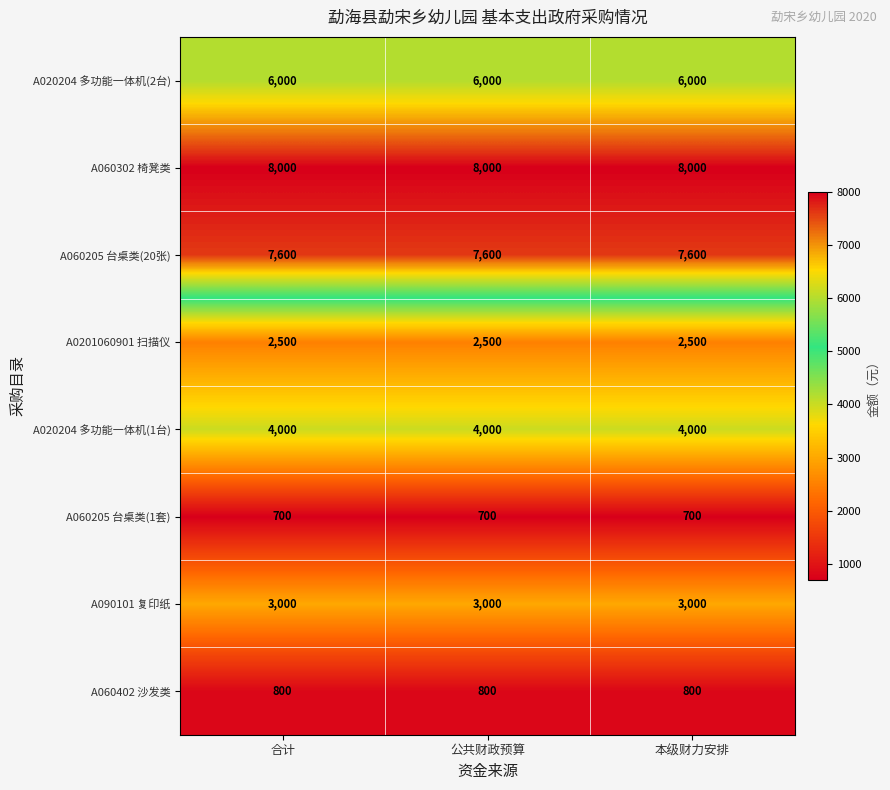

What is the smallest value displayed?

700